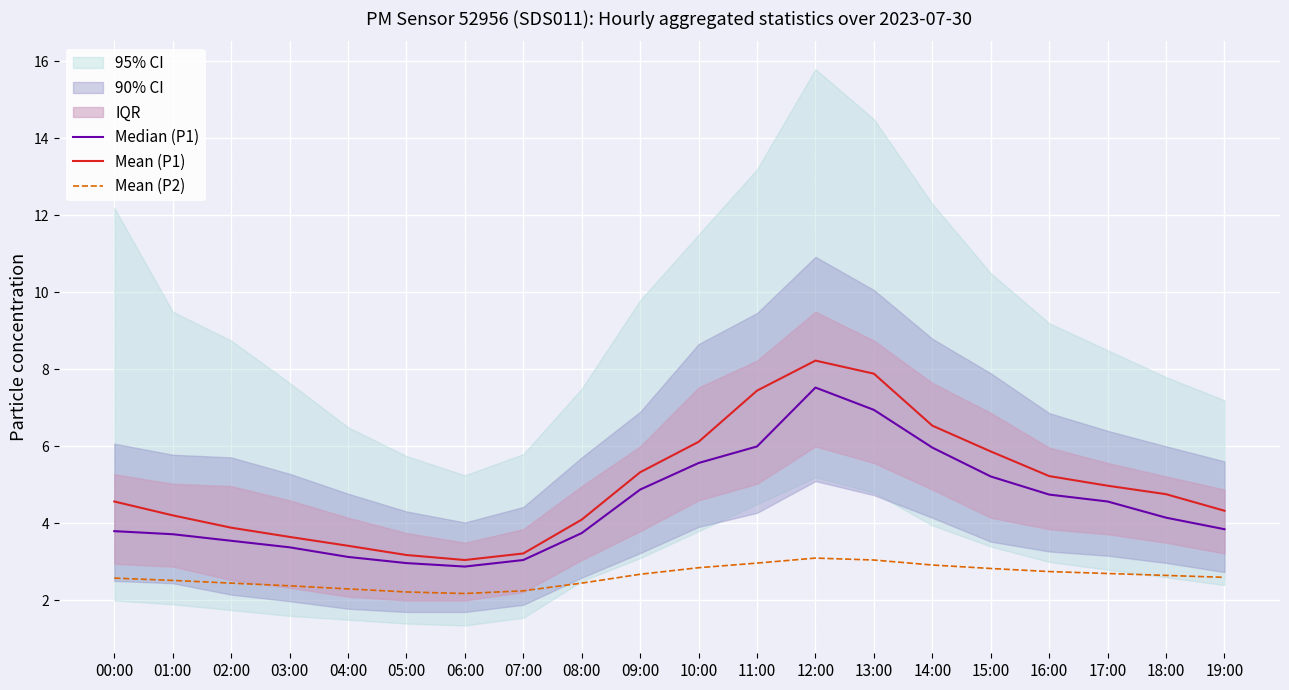

What is the label of the 1st point from the left?

00:00